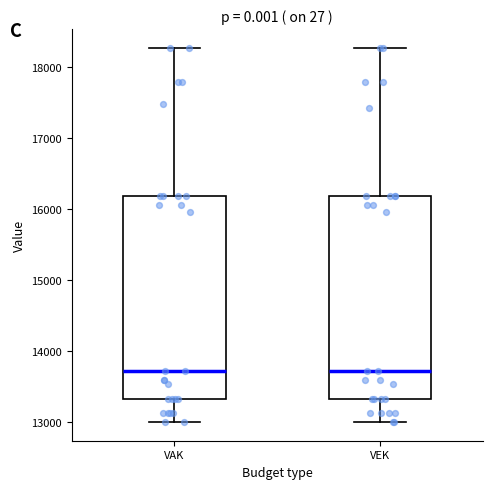

Where does the lower whisker of the box for VAK end on the y-axis? The values are not printed on the chart, so give them approximately, as read against the axis.

13000